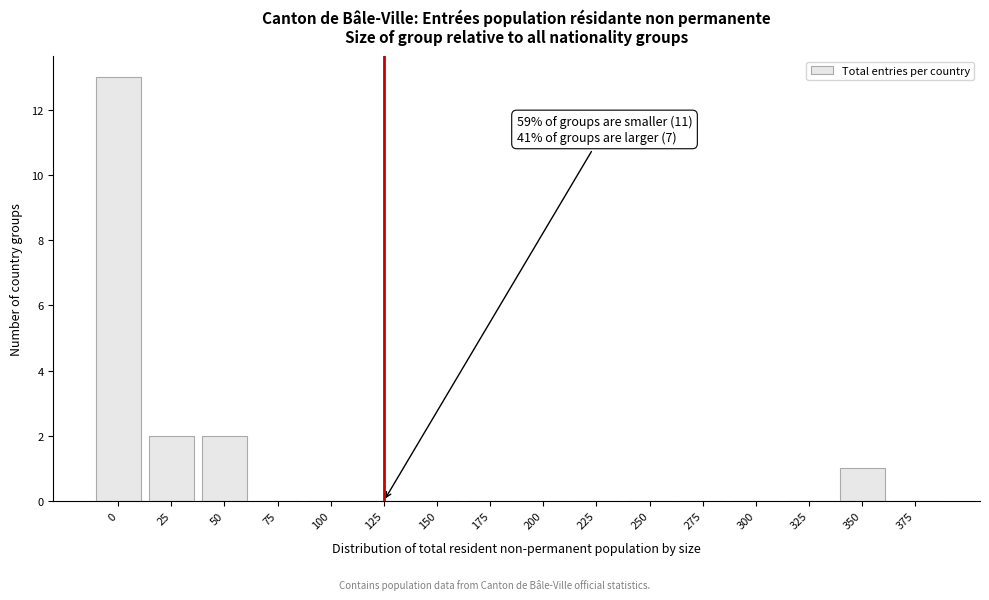

Reading left to right, transcribe all the data shown in this chart.

0=13	25=2	50=2	75=0	100=0	125=0	150=0	175=0	200=0	225=0	250=0	275=0	300=0	325=0	350=1	375=0